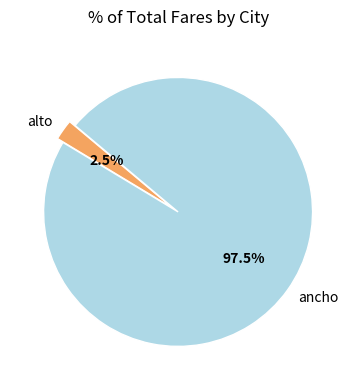

Combined, what portion of the pie is ancho and alto?

100.0%